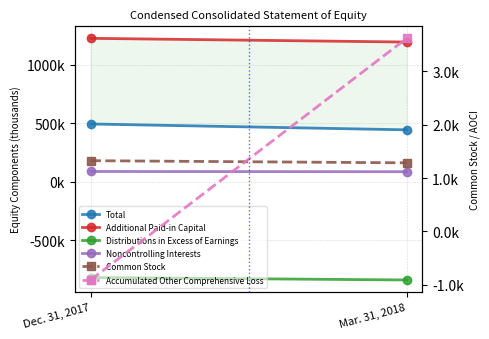

The Distributions in Excess of Earnings series shows -839497 at Mar. 31, 2018. True or false?

True